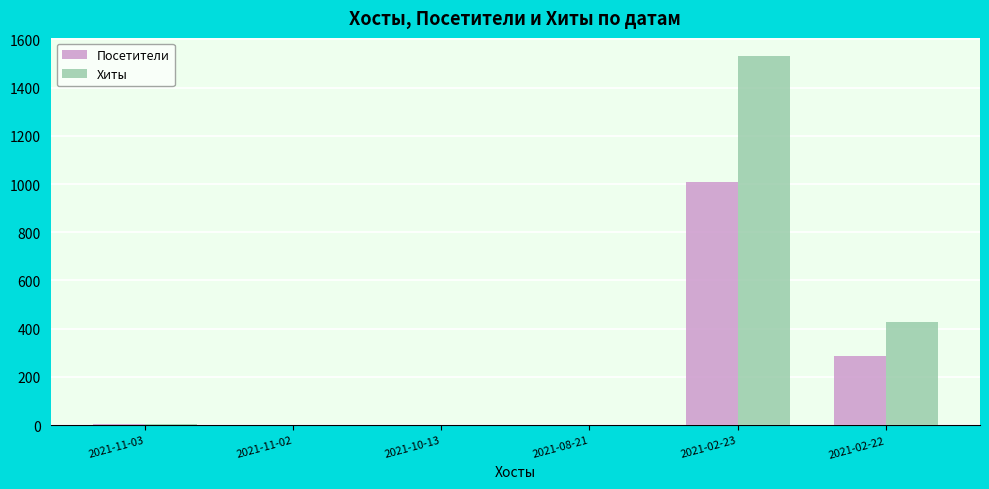

What is the difference between the Хиты values at 2021-10-13 and 2021-11-03?

2